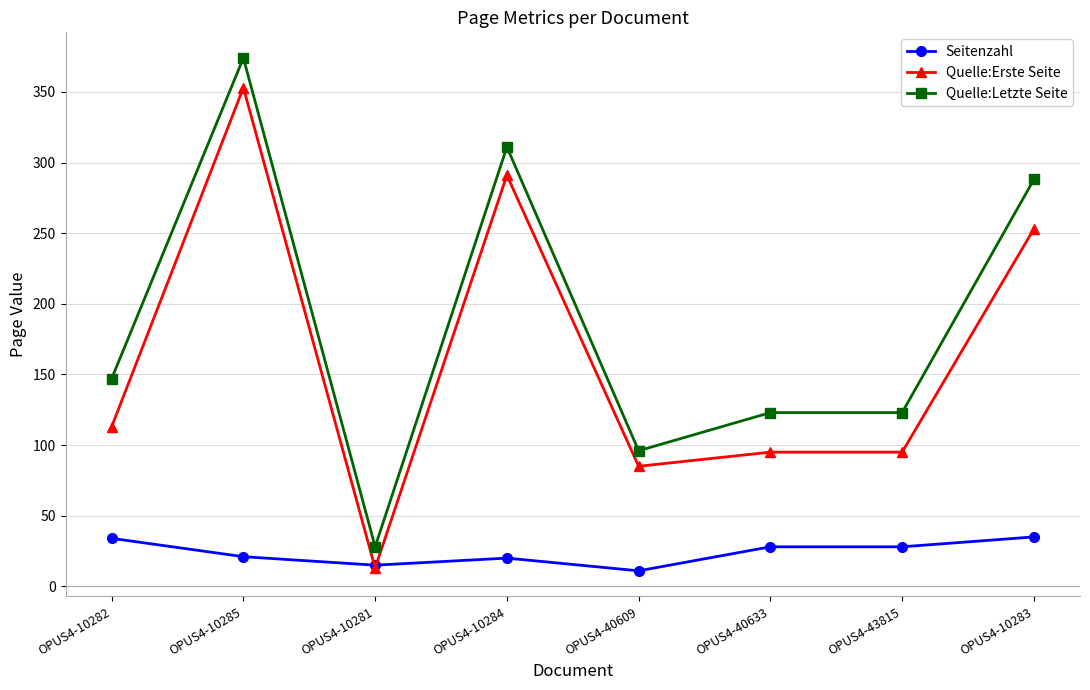

True or false: Seitenzahl has more than 2 interior local peaks.

False